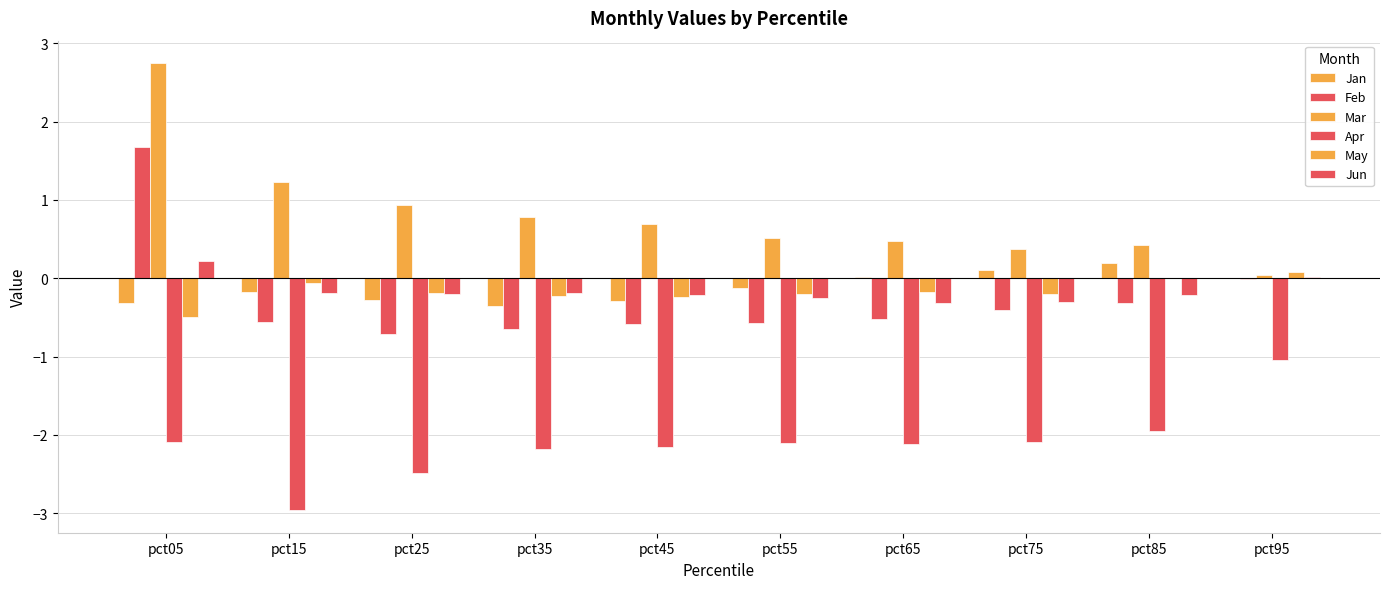

Does the chart contain stacked bars?

No